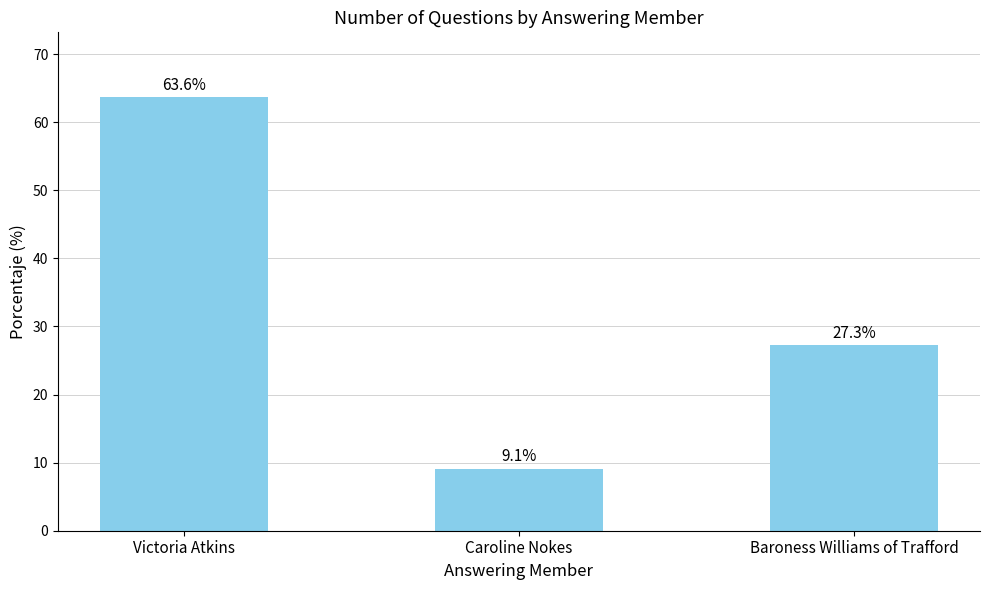

What is the difference between the second highest and minimum values?

18.2